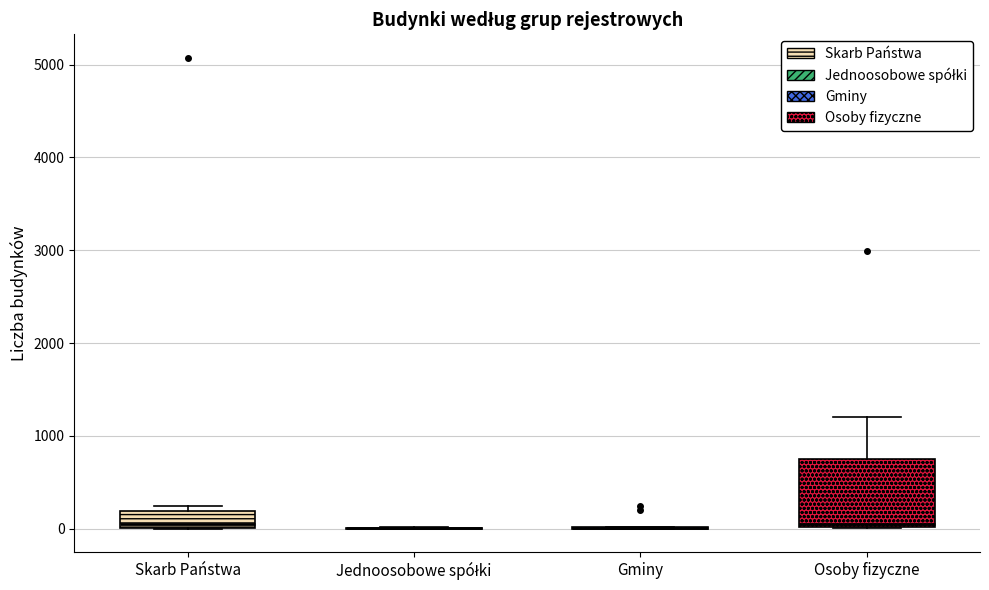

Reading left to right, read every box against the y-axis: the position of its median line, the range the box covers, and the ends of its whiskers. The values are not printed on the chart, so give them approximately, as read against the axis.

Skarb Państwa: median 100, box 0 to 200, whiskers 0 to 200 (just above the box's upper edge)
Jednoosobowe spółki: box collapsed to a line at 0, whiskers 0 to 0
Gminy: box collapsed to a line at 0, whiskers 0 to 0
Osoby fizyczne: median 100, box 0 to 800, whiskers 0 to 1200